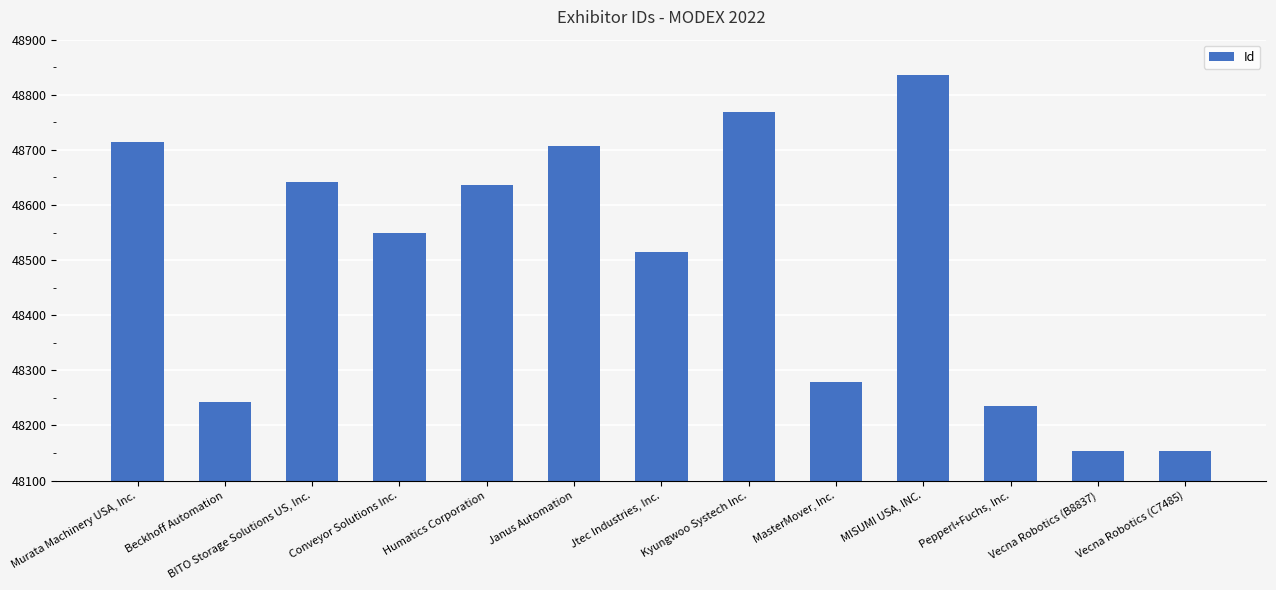

What is the change in value from Jtec Industries, Inc. to MISUMI USA, INC.?

+321